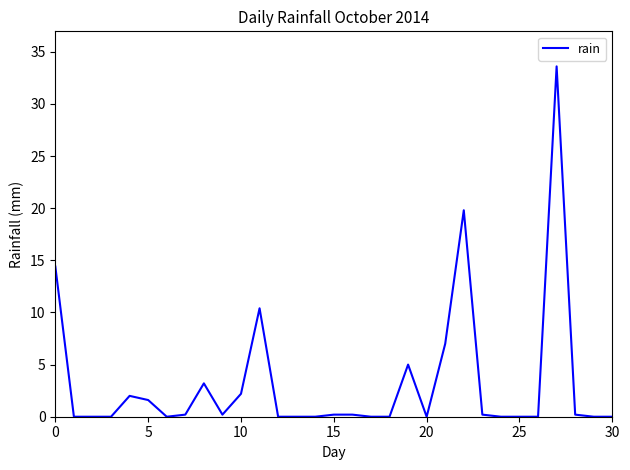

What is the maximum value shown in the chart?

33.6